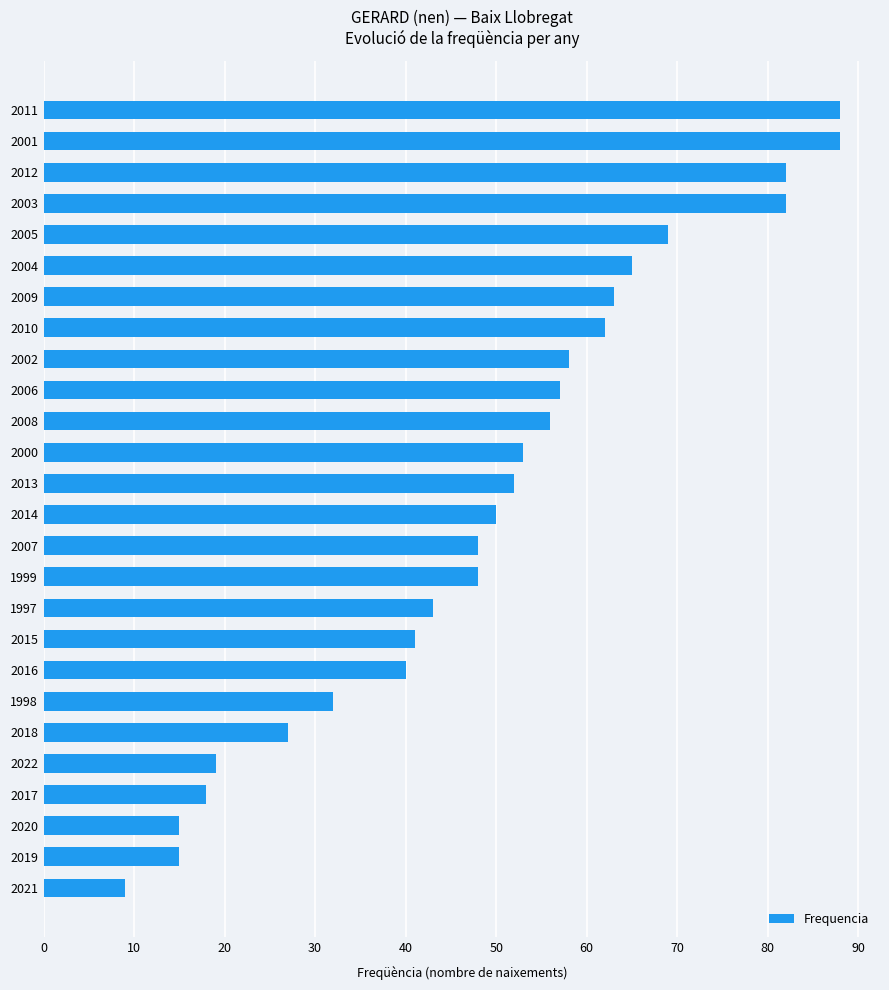

At which category does the chart reach its minimum across all series?

2021